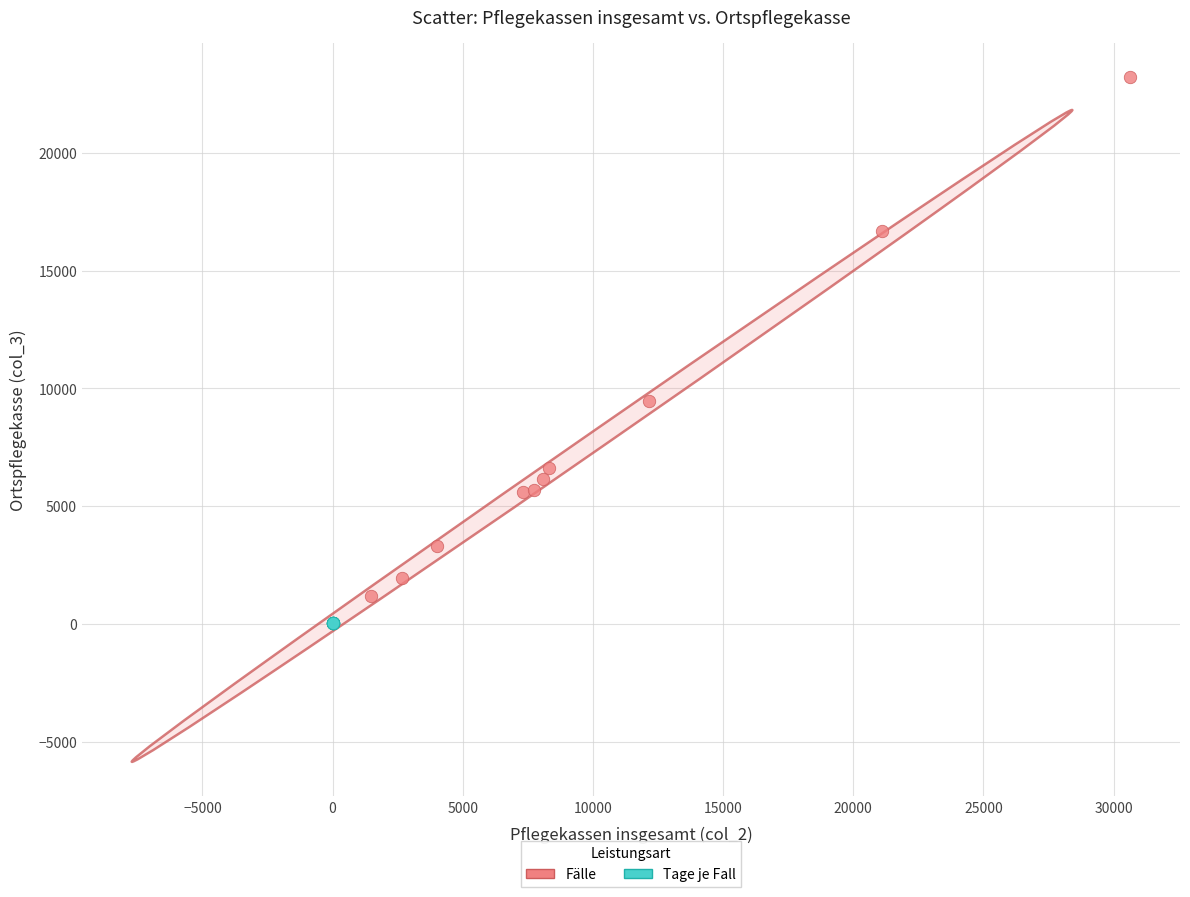

Which series contains the lowest Y value?

Tage je Fall